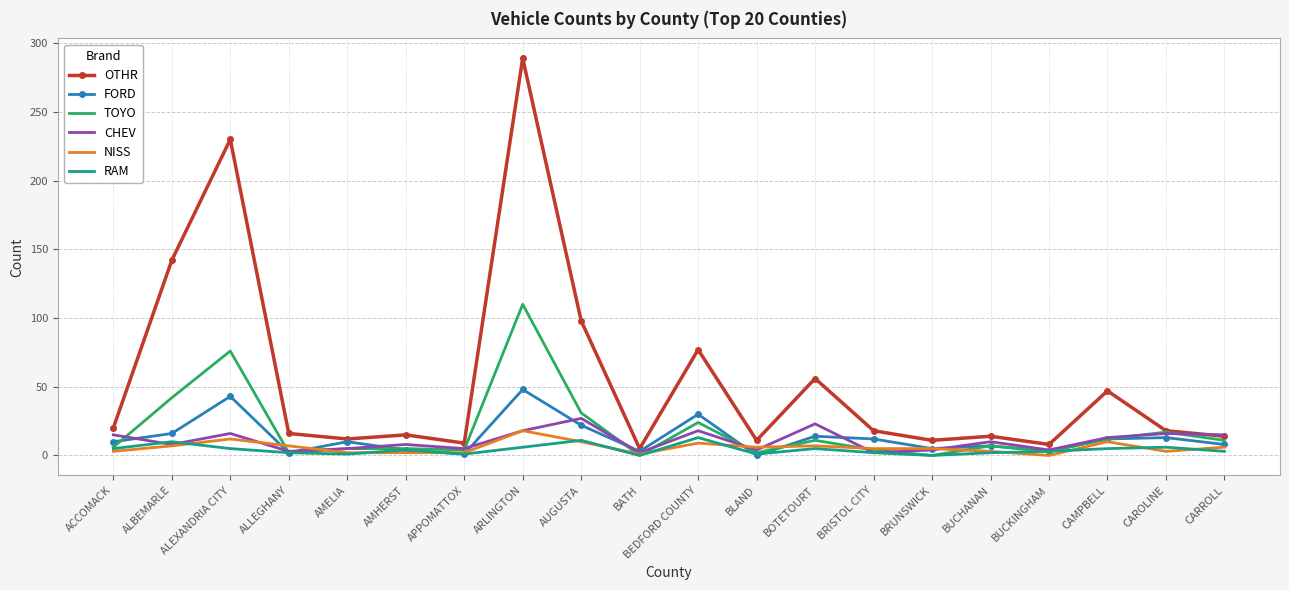

What is the sum of the CHEV values at AUGUSTA and APPOMATTOX?

32